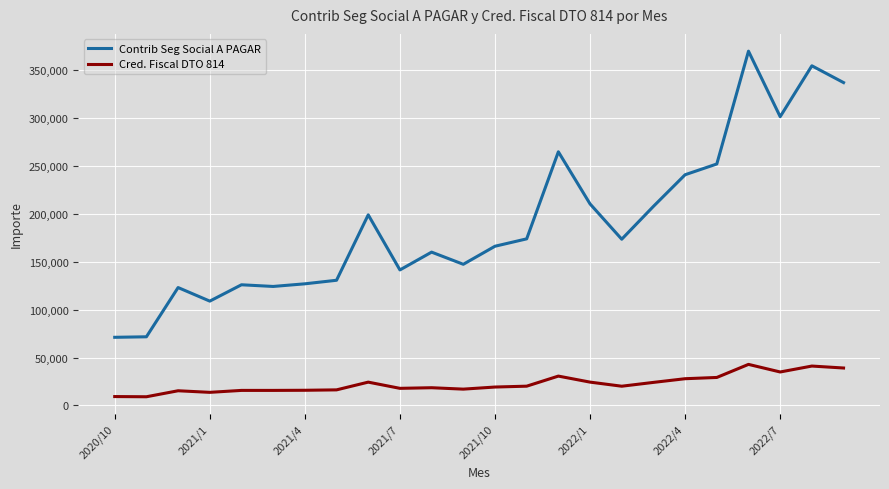

Count the number of data series in this chart.

2